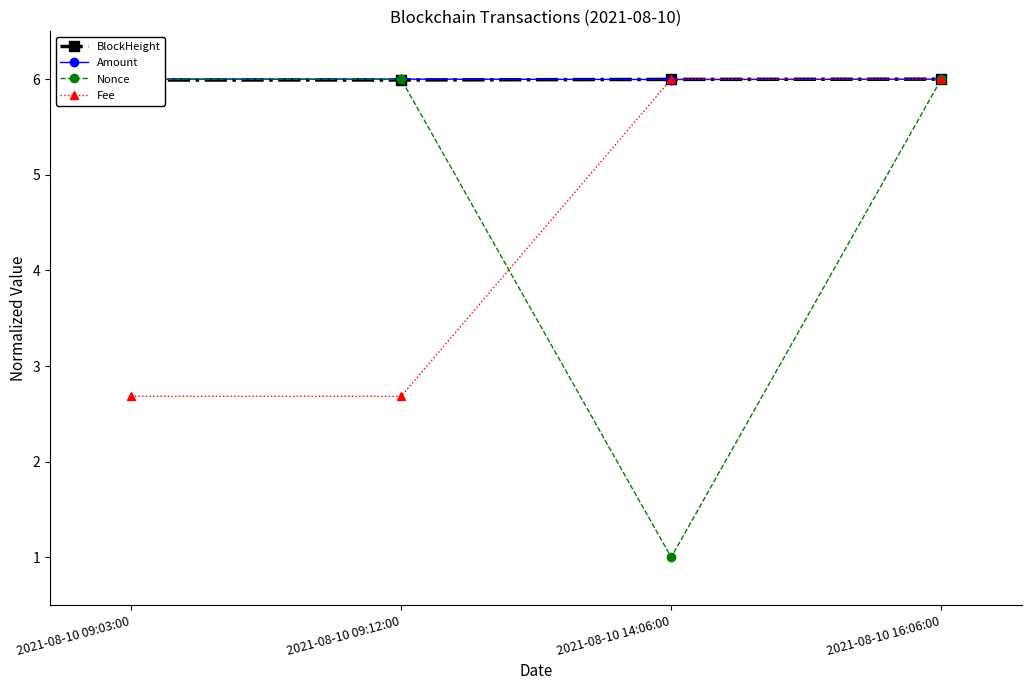

What is the minimum value for BlockHeight?

6.0